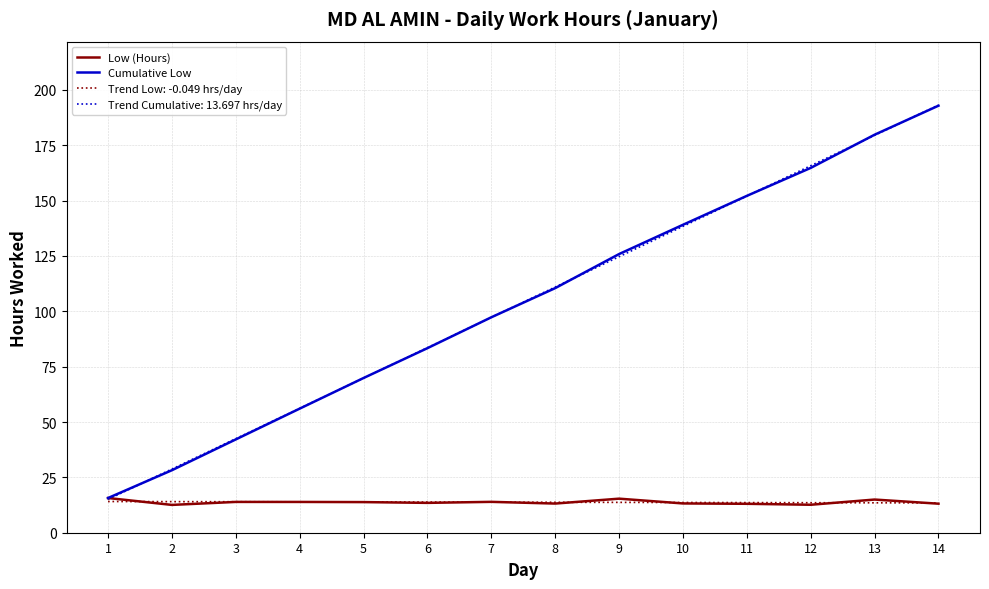

What is the greatest value displayed?

193.1